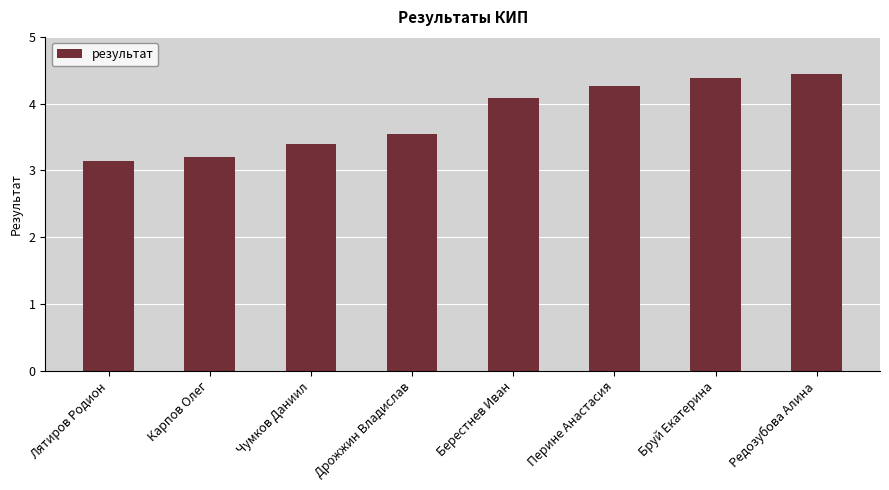

Where does the data first go above 4?

Берестнев Иван